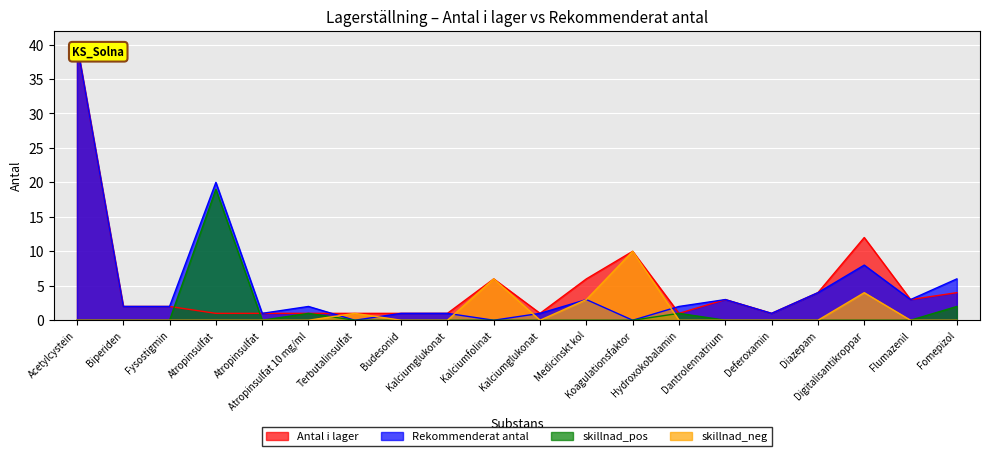

Where is the first local maximum for skillnad_neg?

Terbutalinsulfat